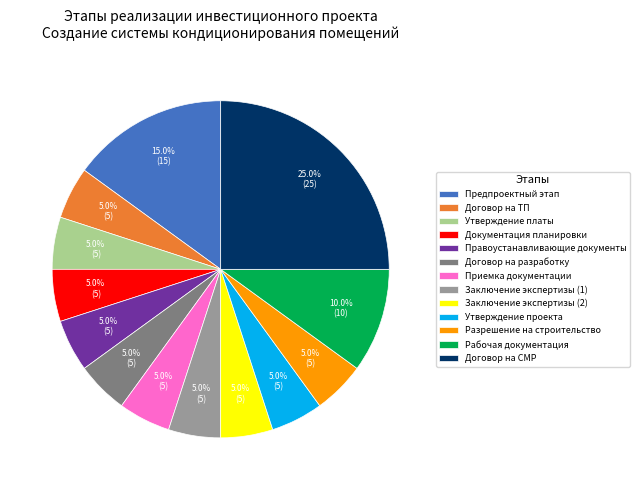

What is the total percentage of Заключение экспертизы (2) and Договор на разработку?

10.0%